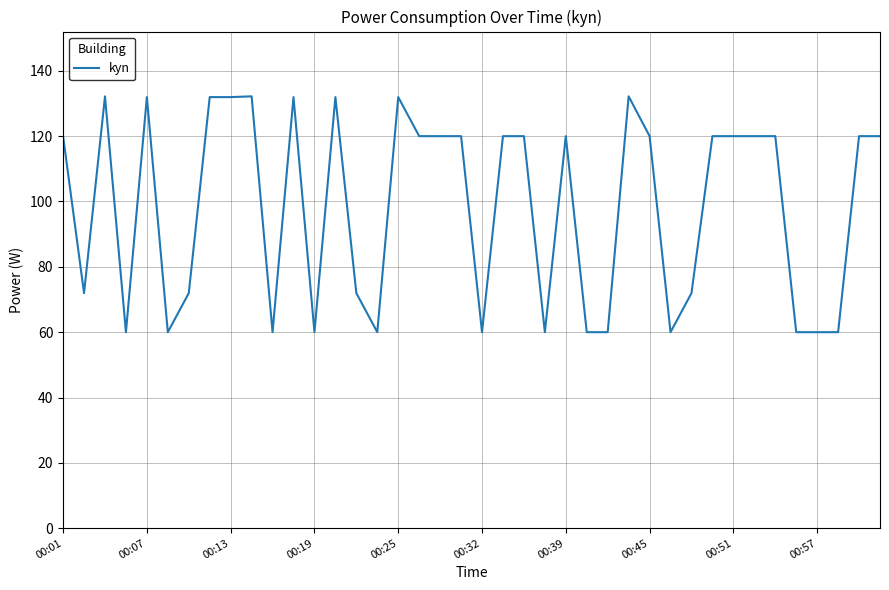

What is the difference between the maximum and minimum values?

72.2